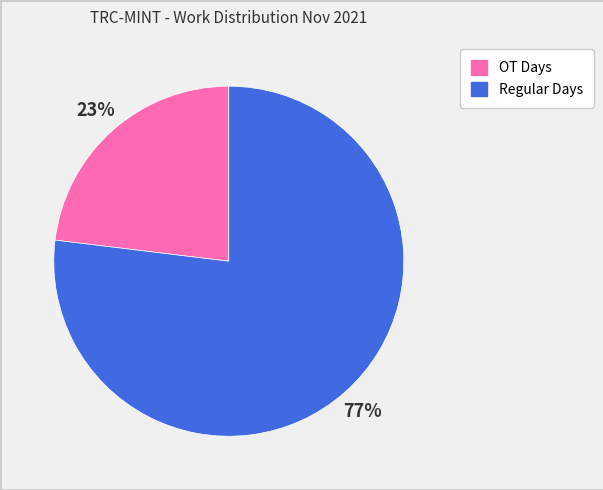

How many slices are in this pie chart?

2